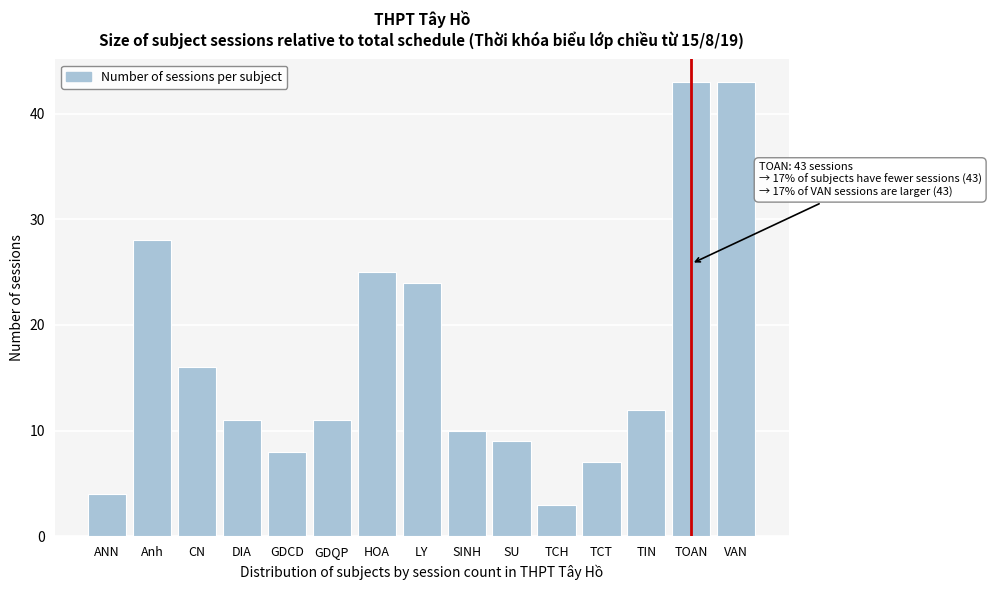

Reading left to right, what are all the values shown in this chart?

4	28	16	11	8	11	25	24	10	9	3	7	12	43	43